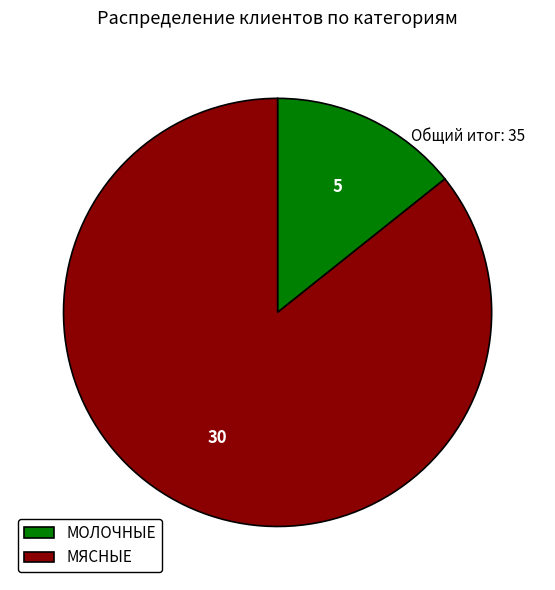

Which category has the biggest portion of the pie?

МЯСНЫЕ